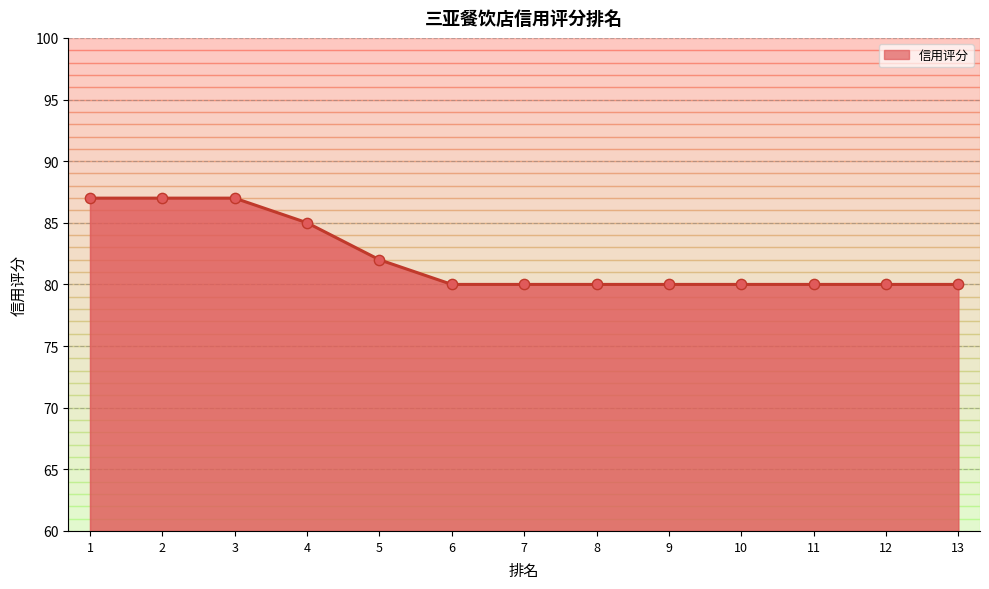

Which has a higher value, 5 or 6?

5